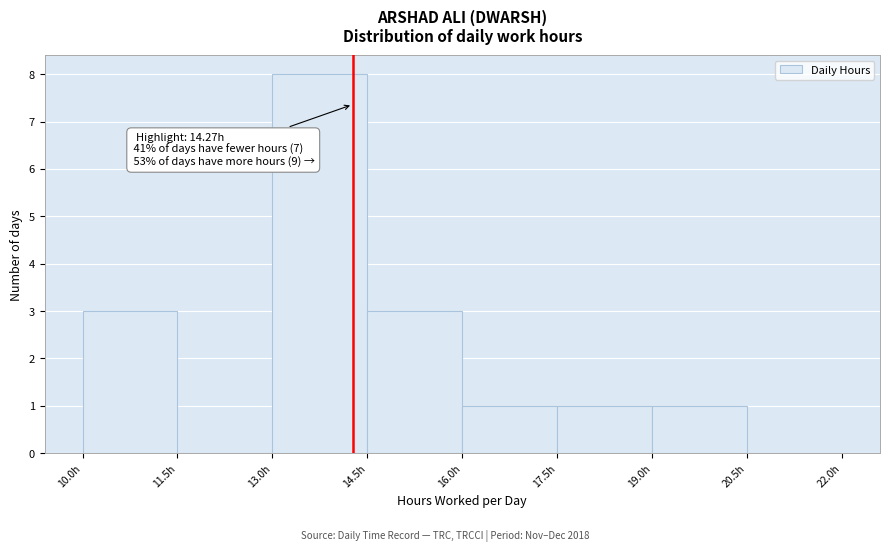

Which range on the x-axis has the tallest bar?

13.0 to 14.5